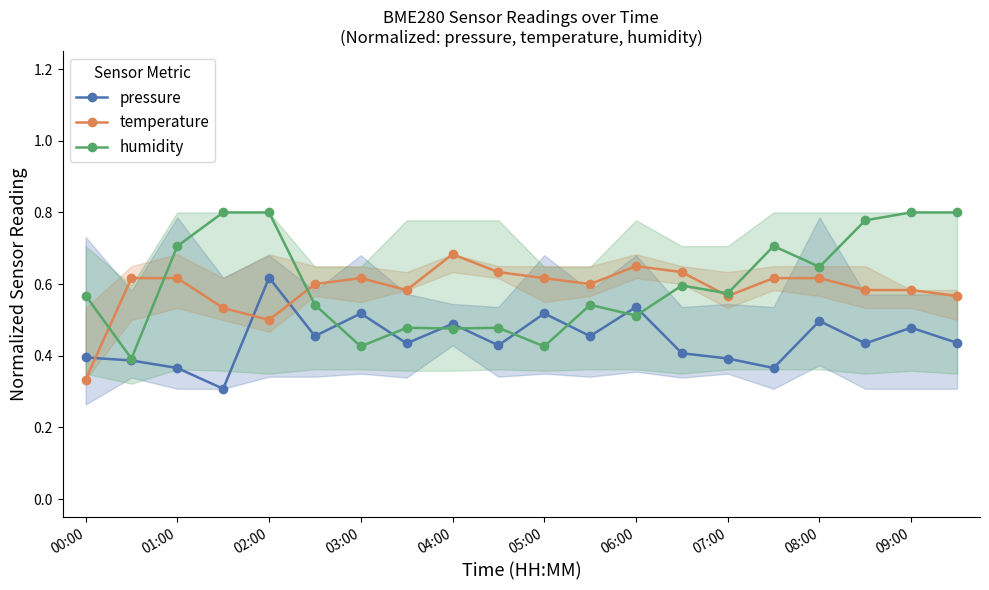

How many temperature values are between 0 and 1?

20